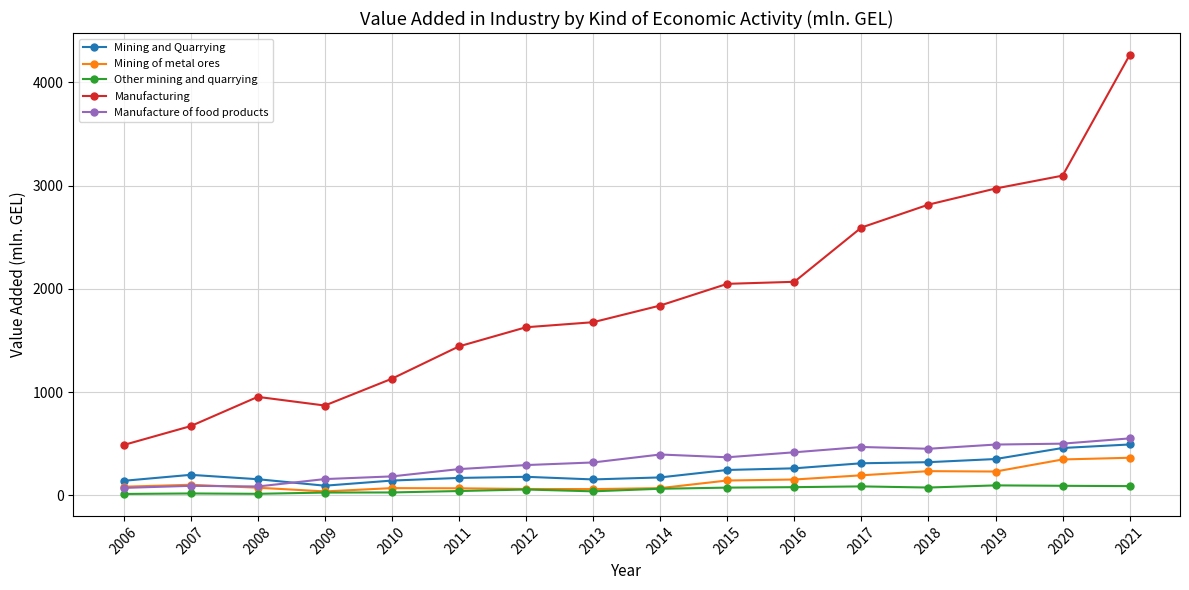

Which category has the highest value across all series?

2021